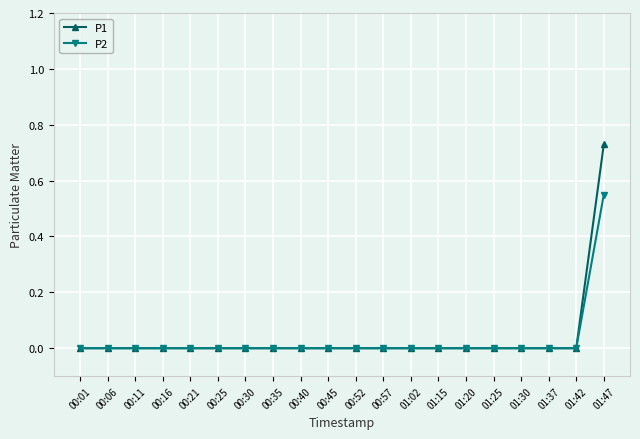

Is it true that P1 equals 0.0 at 00:01?

True